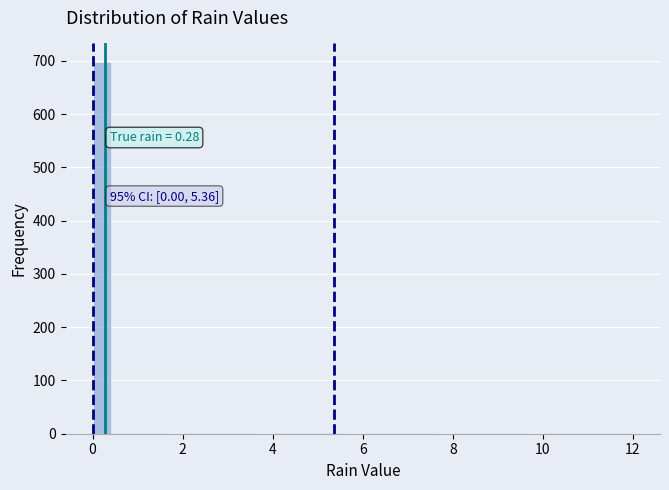

Read against the x-axis, roughly where is the centre of the tallest bar?

0.2